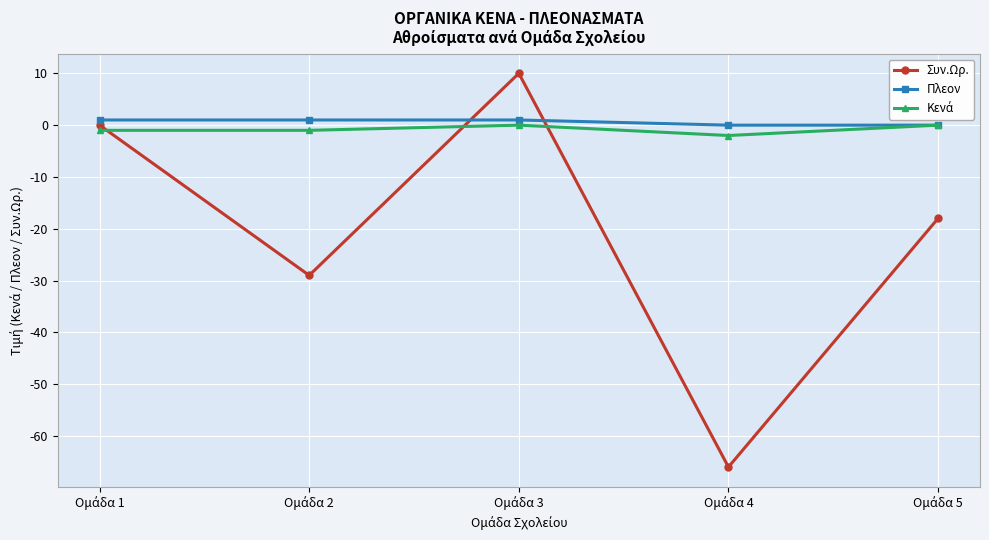

In Συν.Ωρ., how many points are higher than both neighbors (excluding endpoints)?

1